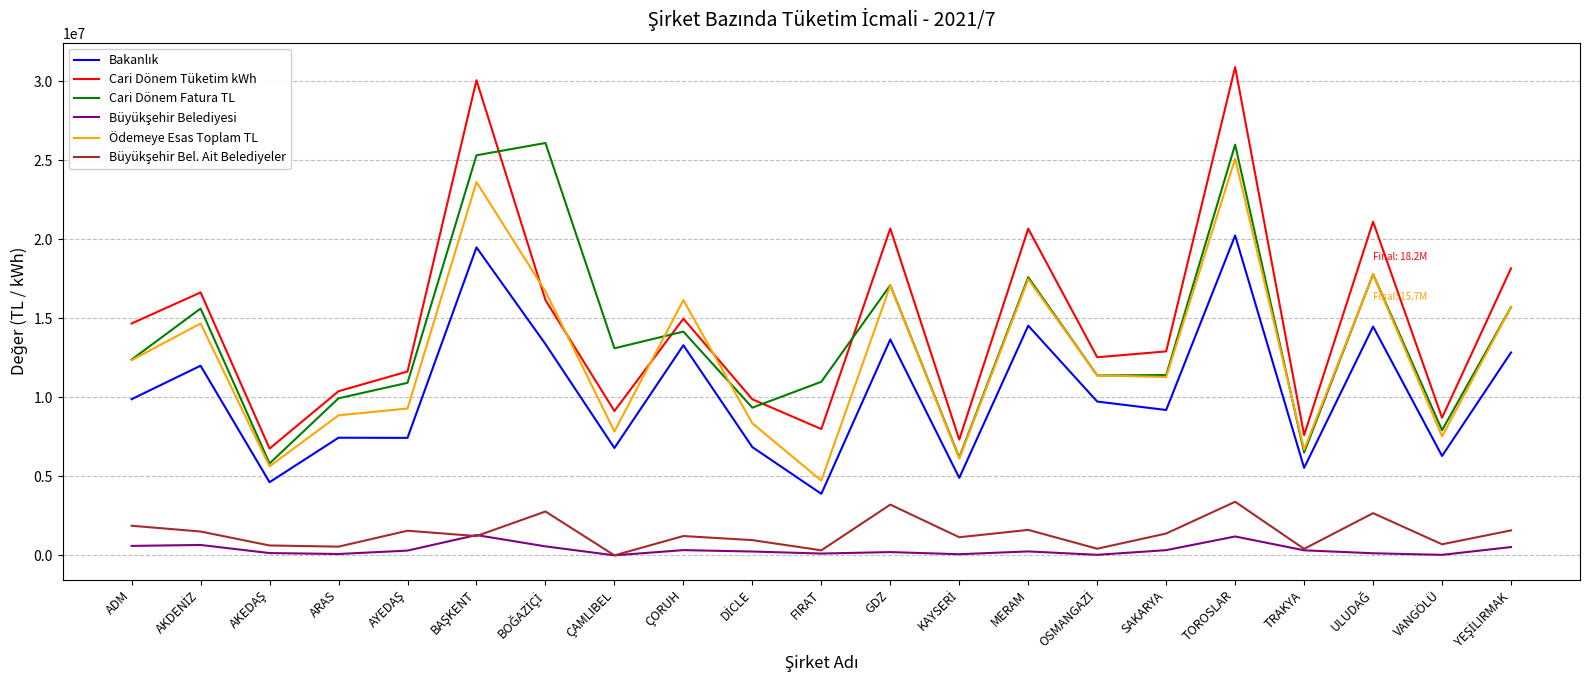

Is it true that Cari Dönem Fatura TL equals 46500522.2 at TOROSLAR?

False